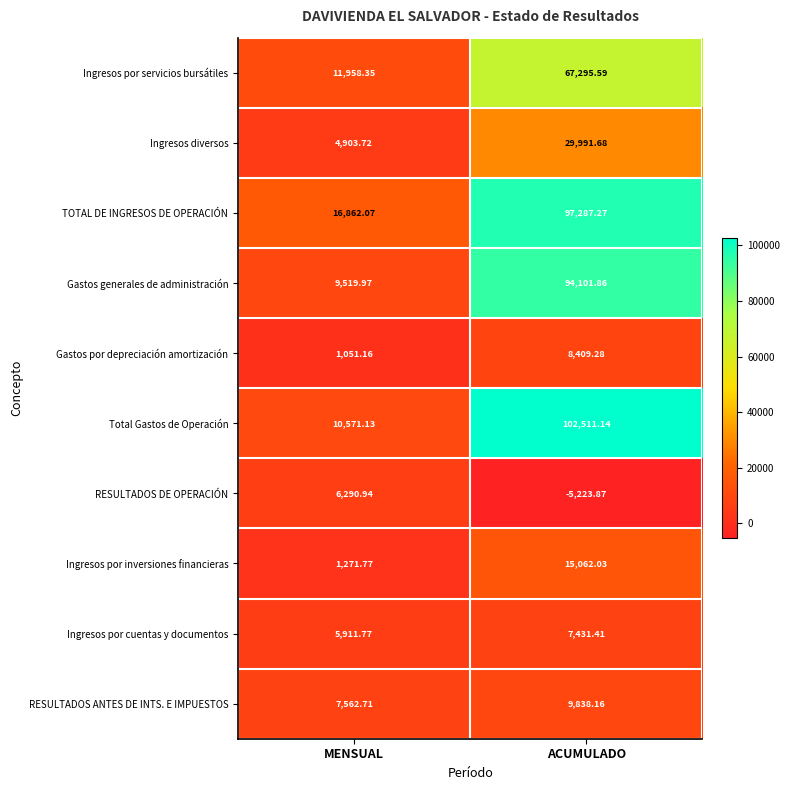

Is the value of RESULTADOS DE OPERACIÓN at ACUMULADO greater than the value of Ingresos por cuentas y documentos at MENSUAL?

No